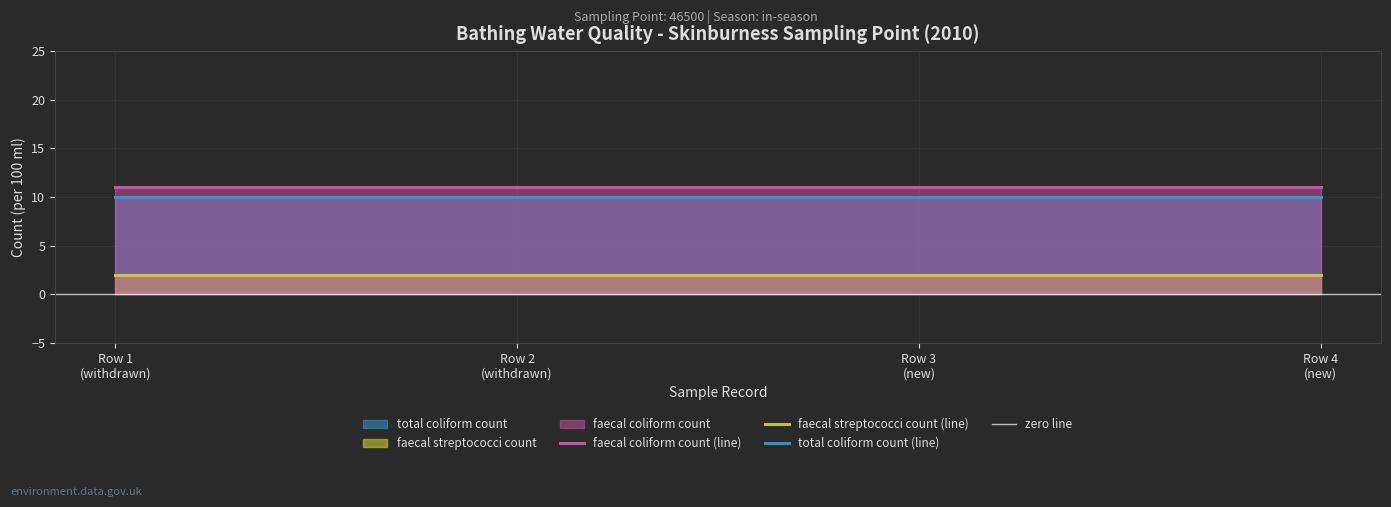

True or false: faecal coliform count has more than 0 interior local peaks.

False